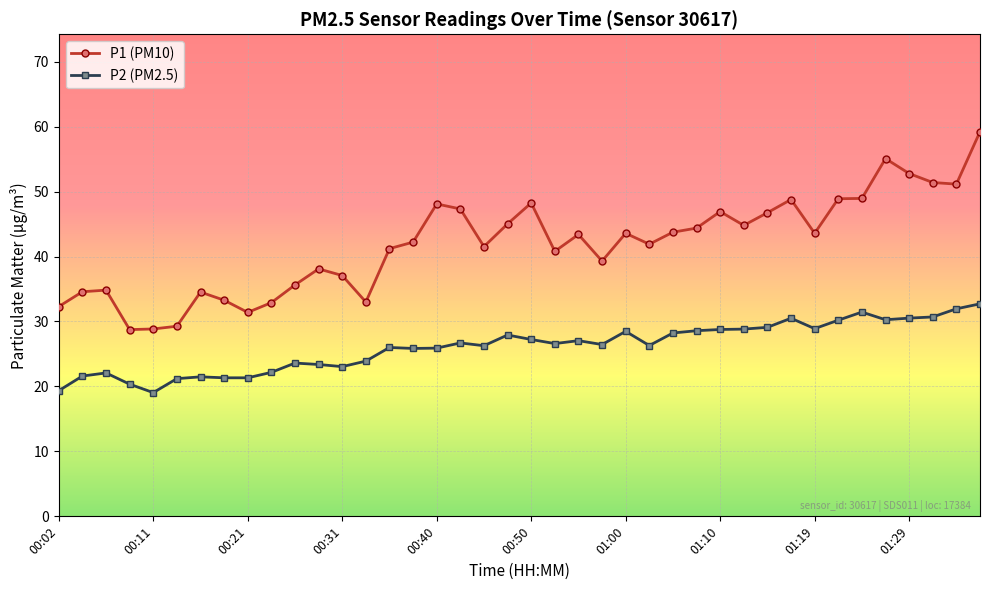

What is the sum of all P2 (PM2.5) values?

1045.3